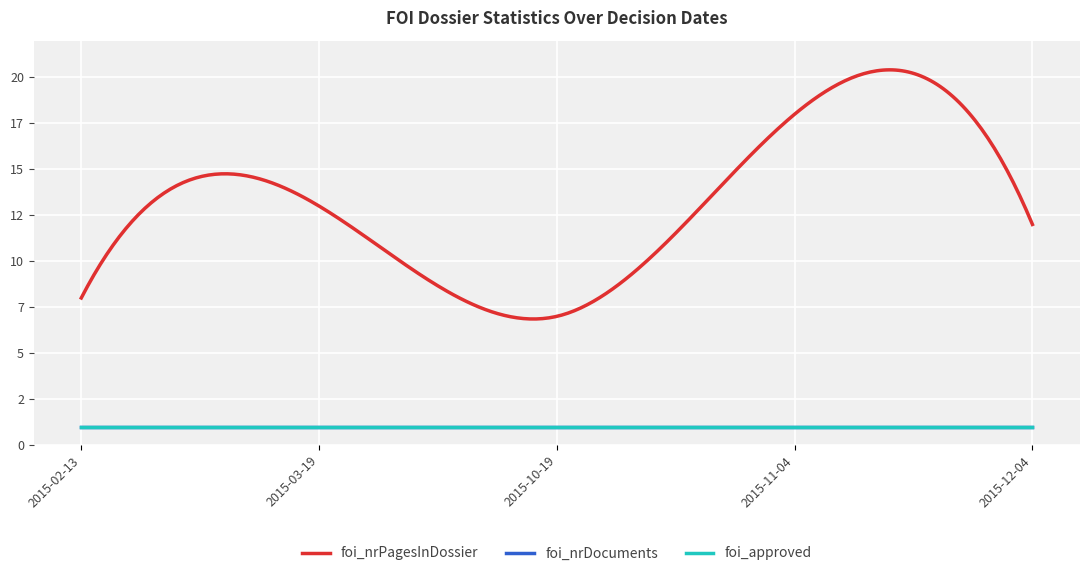

Does the chart have visible grid lines?

Yes